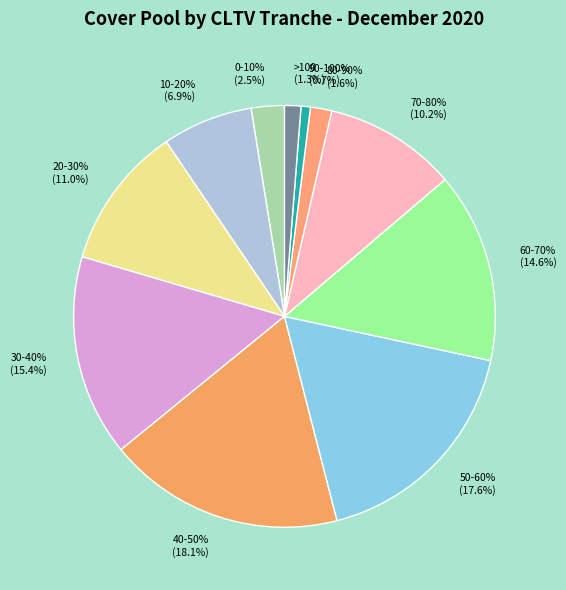

To the nearest percent, what percentage of the pie is 80-90%?

2%